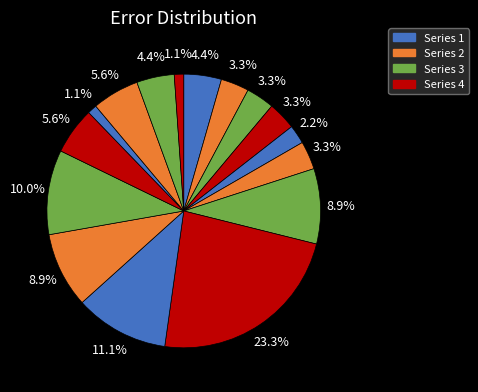

How many slices are in this pie chart?

16